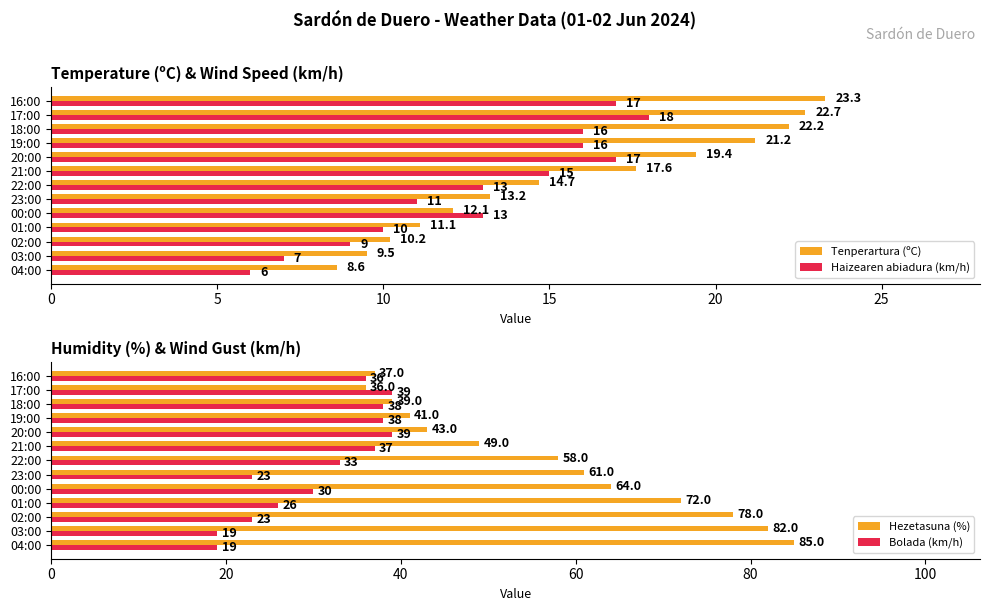

Are the bars grouped side by side (vs. stacked)?

Yes